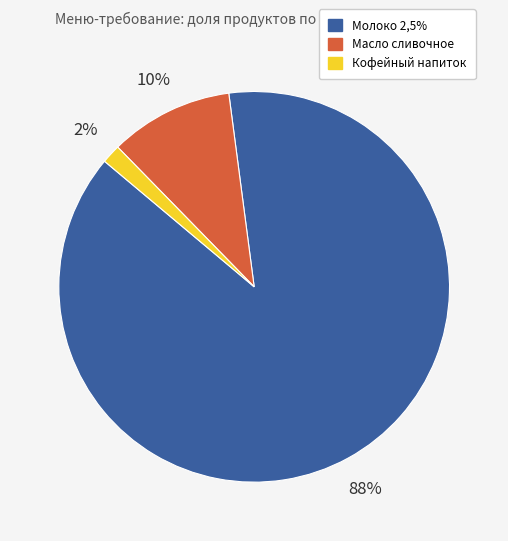

To the nearest percent, what portion does Кофейный напиток represent?

2%